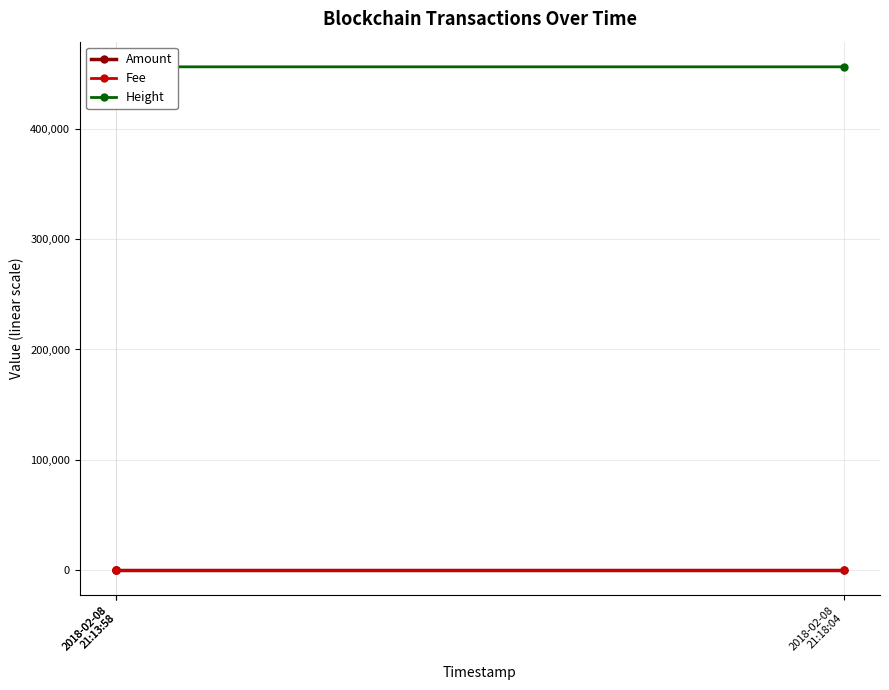

The Height series shows 456407 at 2018-02-08
21:13:58. True or false?

True